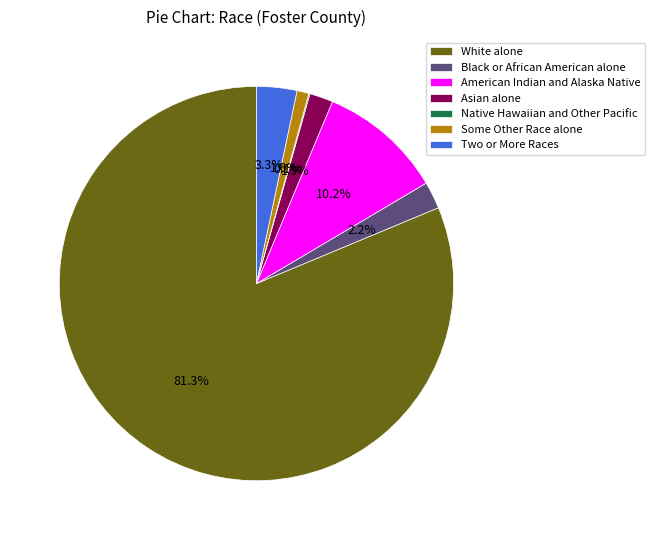

Is it true that Some Other Race alone is 1% of the pie?

True